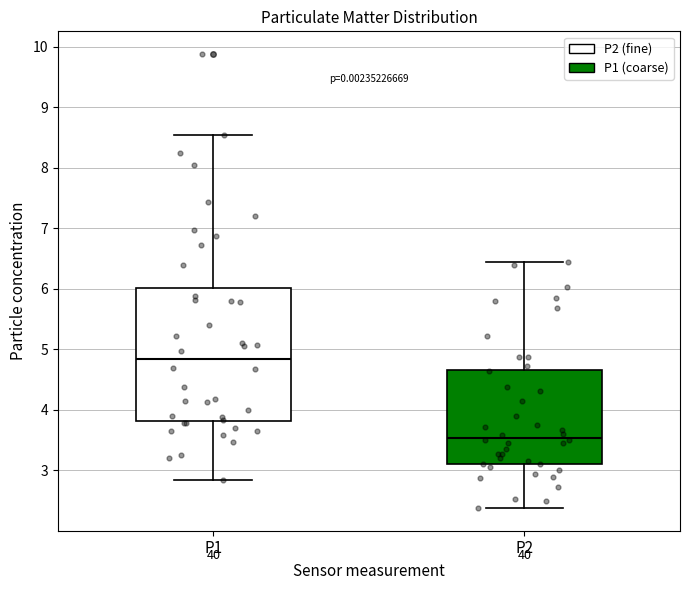

Reading left to right, transcribe this box plot: for each box, give where its median line is, the range the box spans, and where its two whiskers end, as read against the y-axis. The values are not printed on the chart, so give them approximately, as read against the axis.

P1: median 4.8, box 3.8 to 6.0, whiskers 2.9 to 8.6
P2: median 3.5, box 3.1 to 4.7, whiskers 2.4 to 6.5